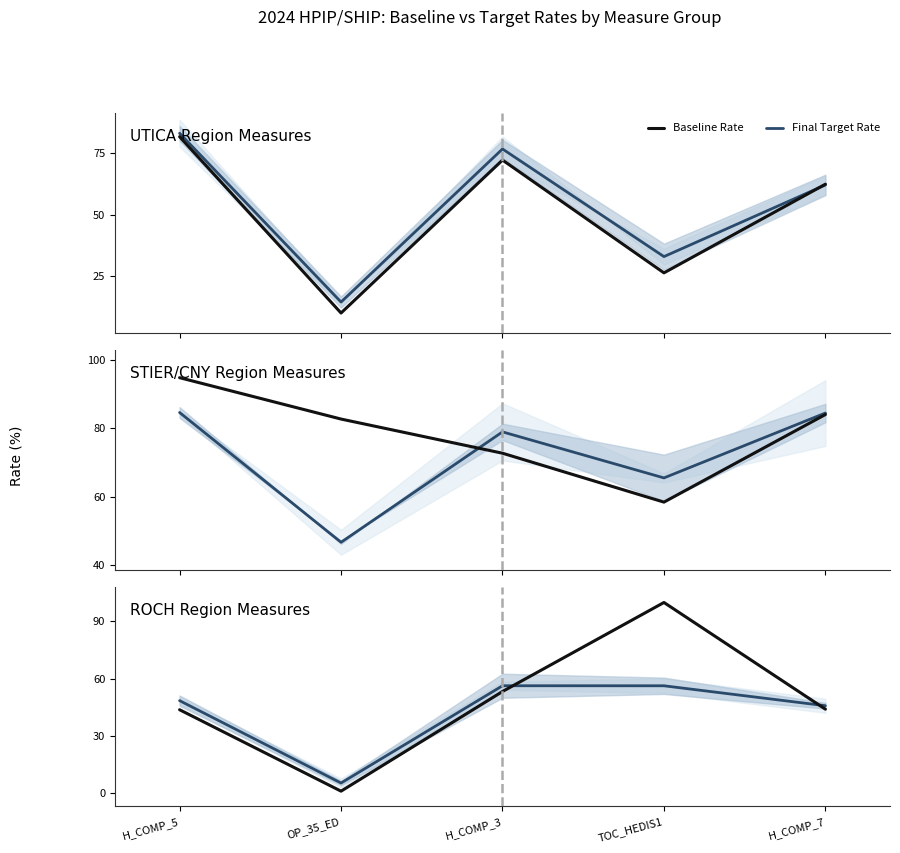

What is the highest value of the Baseline Rate series?

99.7